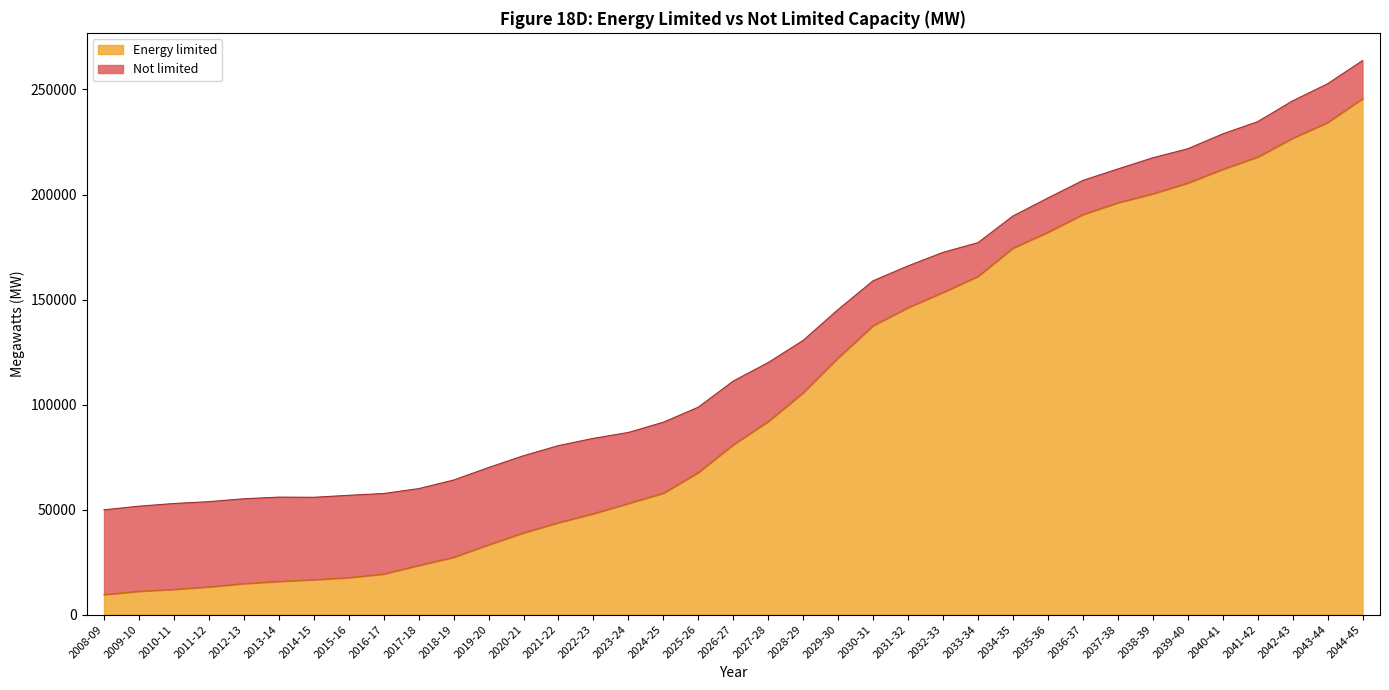

What is the difference between the maximum and minimum values?

236115.9